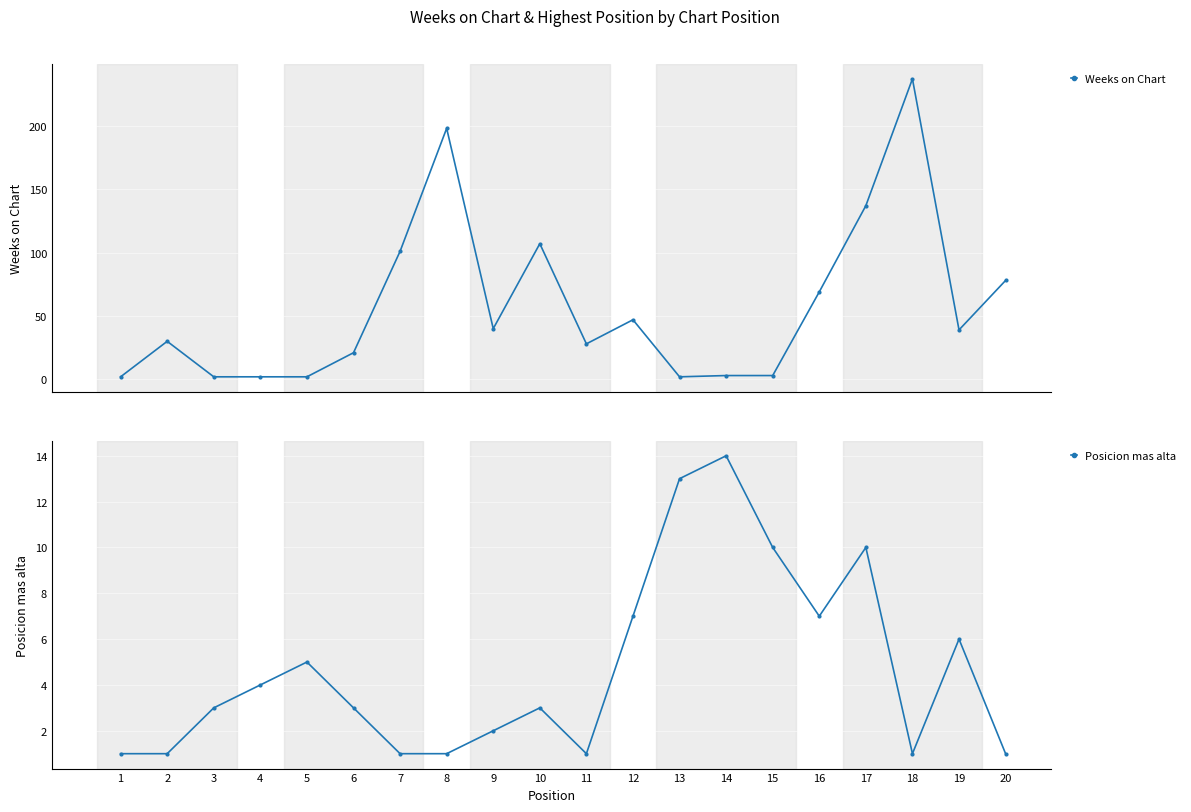

The value of Weeks on Chart at 4 is 2. True or false?

True